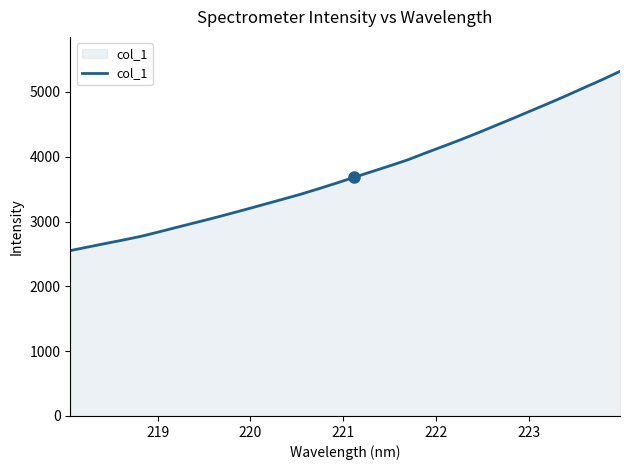

What is the greatest value displayed?

5318.5